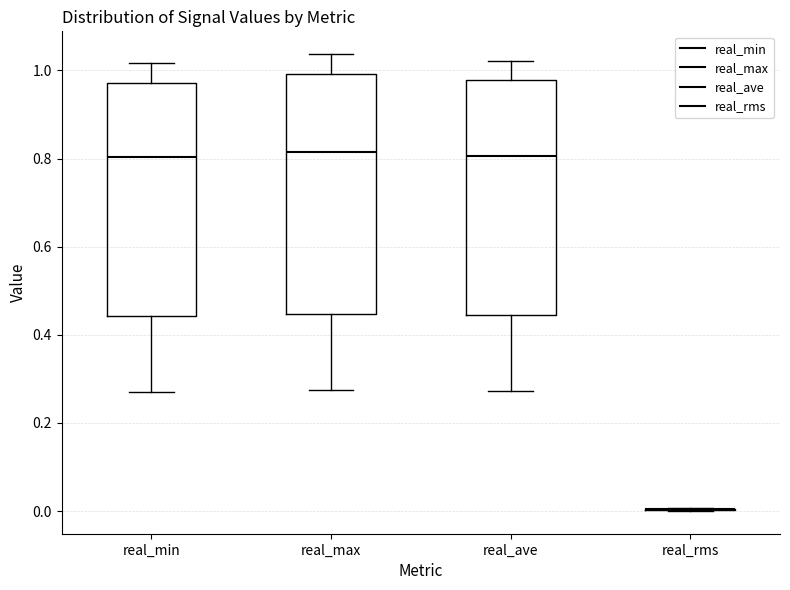

Reading left to right, transcribe this box plot: for each box, give where its median line is, the range the box spans, and where its two whiskers end, as read against the y-axis. The values are not printed on the chart, so give them approximately, as read against the axis.

real_min: median 0.80, box 0.44 to 0.98, whiskers 0.28 to 1.02
real_max: median 0.82, box 0.44 to 1.00, whiskers 0.28 to 1.04
real_ave: median 0.80, box 0.44 to 0.98, whiskers 0.28 to 1.02
real_rms: box collapsed to a line at 0.00, whiskers 0.00 to 0.00